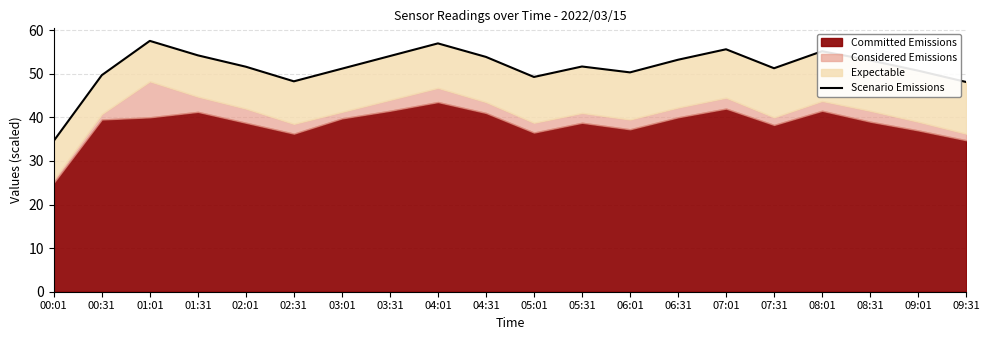

Where is the first local maximum?

01:01